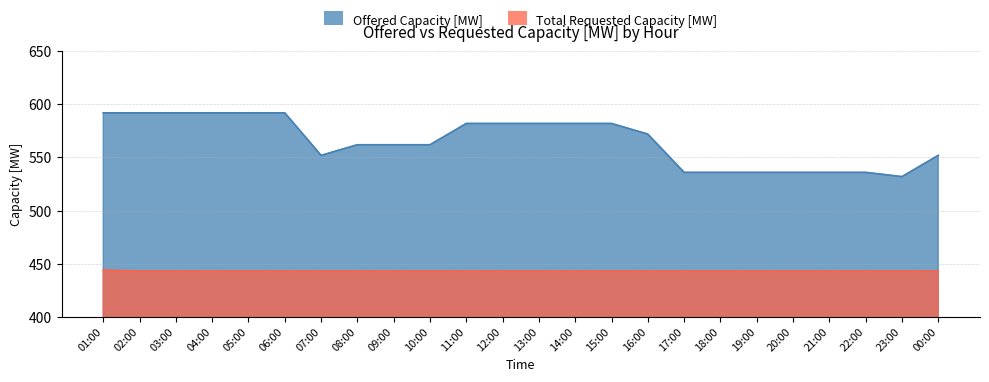

Which category has the lowest value across all series?

02:00